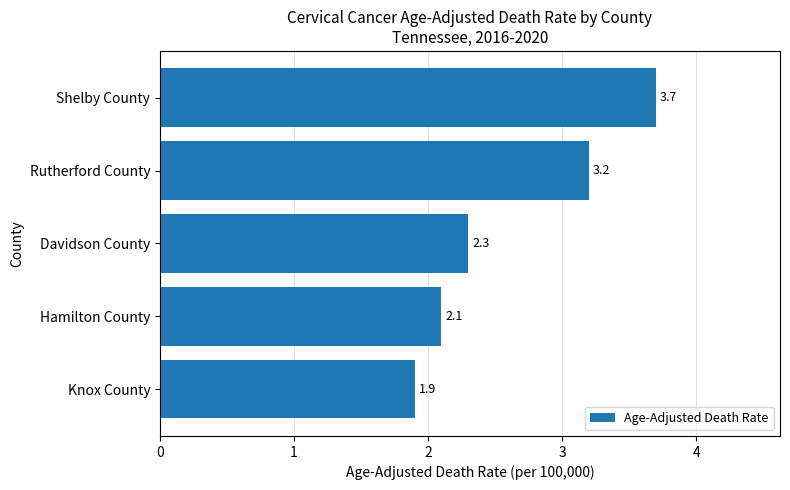

Rank the categories by value from lowest to highest.

Knox County, Hamilton County, Davidson County, Rutherford County, Shelby County